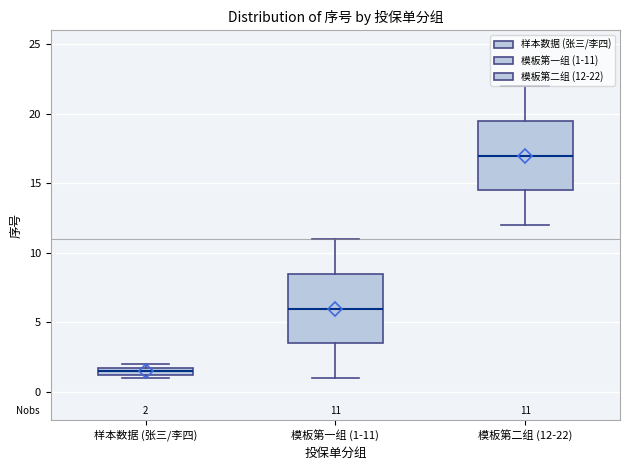

Which box has the highest median line?

模板第二组 (12-22)